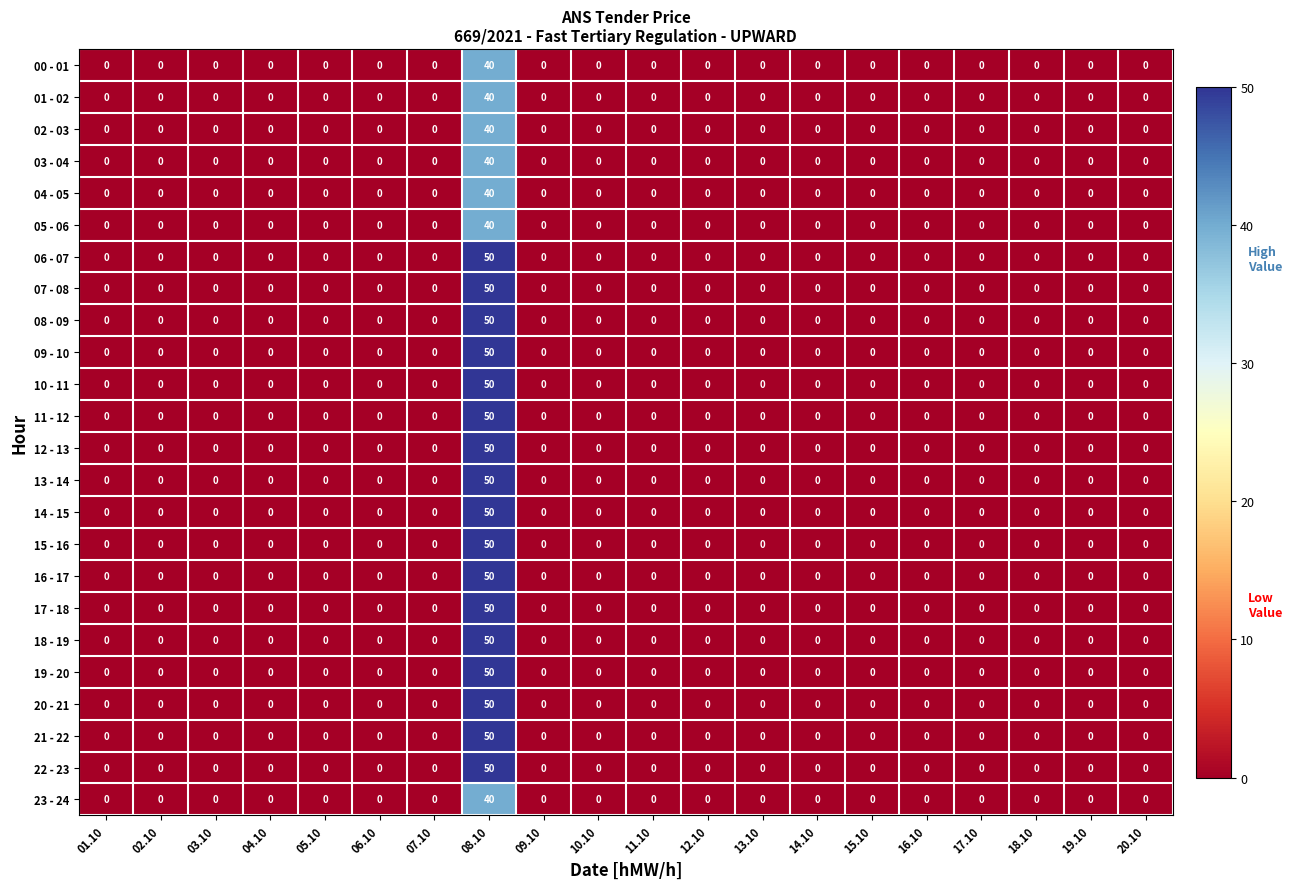

What is the maximum value for 04 - 05?

40